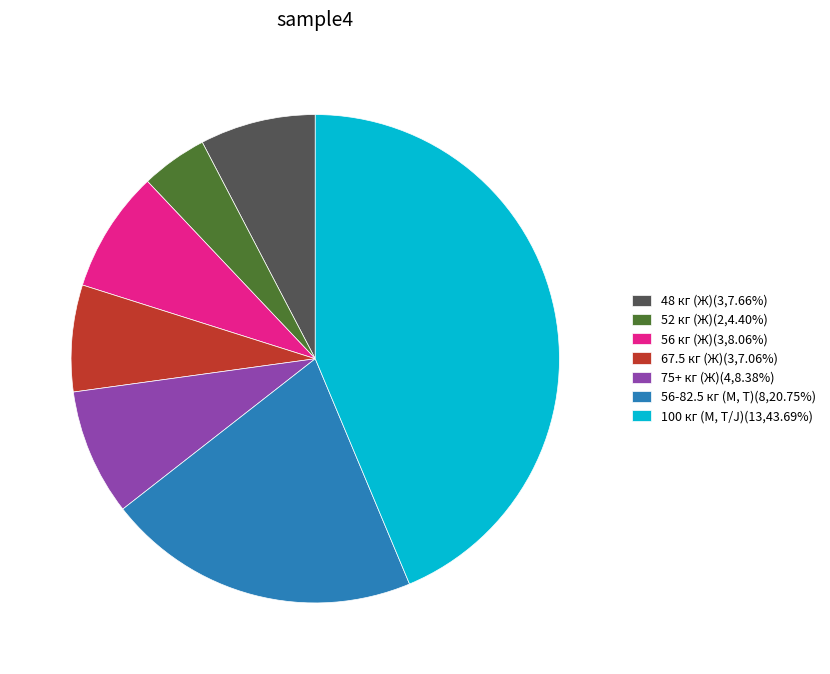

Does 52 кг (Ж)(2,4.40%) represent more than half of the total?

No